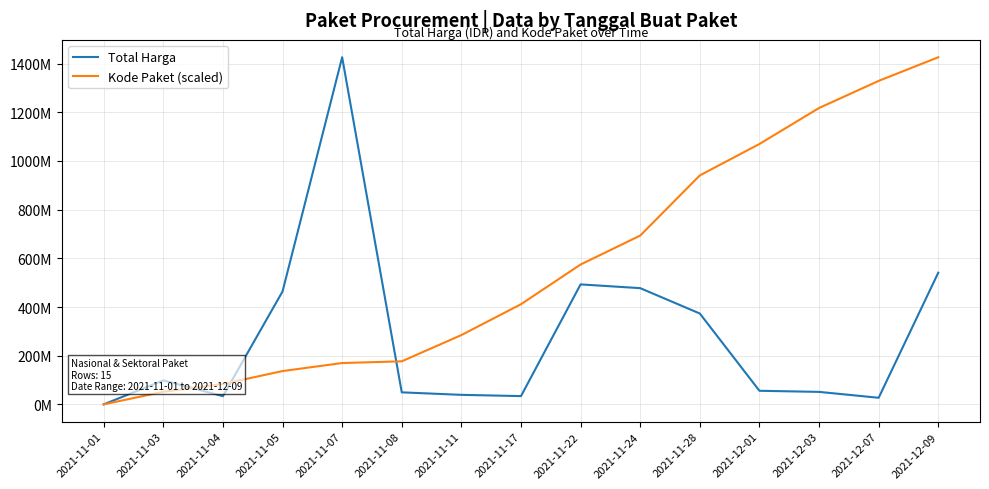

Is this an area chart (filled region under the line)?

No